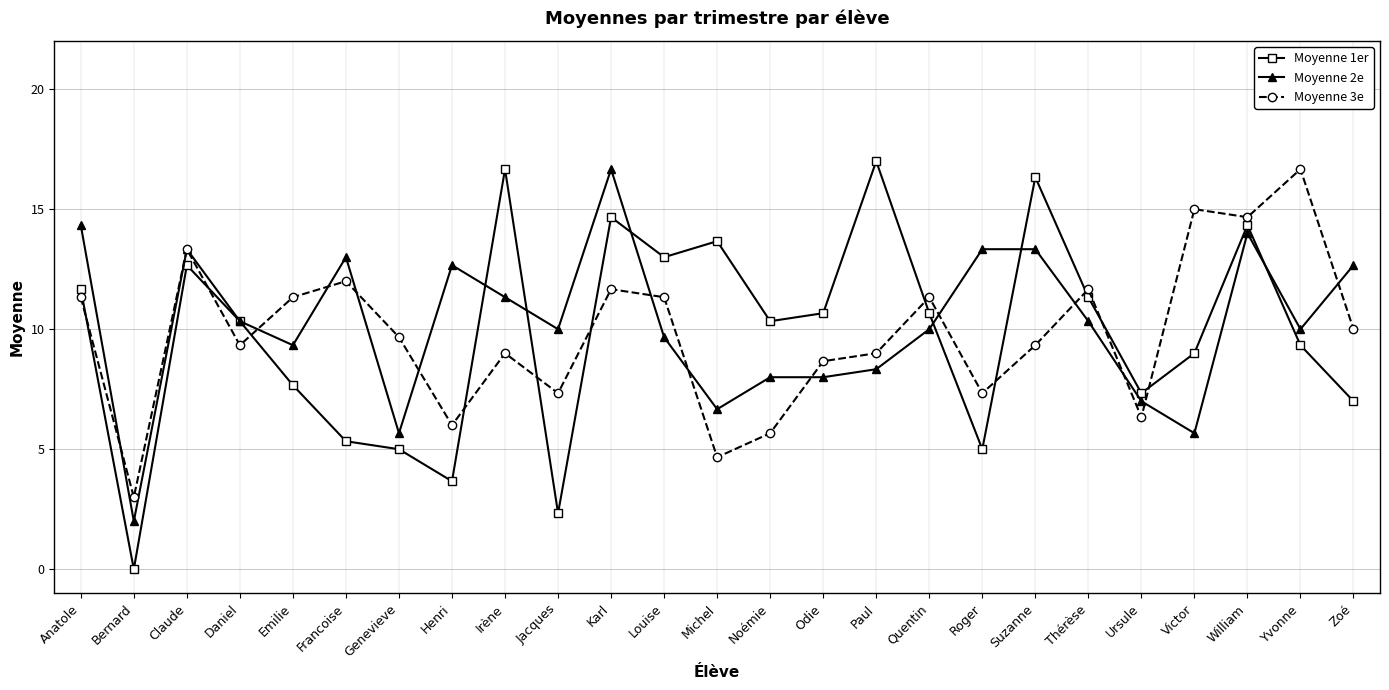

Reading left to right, transcribe all the data shown in this chart.

Moyenne 1er: 11.7	0.0	12.7	10.3	7.7	5.3	5.0	3.7	16.7	2.3	14.7	13.0	13.7	10.3	10.7	17.0	10.7	5.0	16.3	11.3	7.3	9.0	14.3	9.3	7.0
Moyenne 2e: 14.3	2.0	13.3	10.3	9.3	13.0	5.7	12.7	11.3	10.0	16.7	9.7	6.7	8.0	8.0	8.3	10.0	13.3	13.3	10.3	7.0	5.7	14.0	10.0	12.7
Moyenne 3e: 11.3	3.0	13.3	9.3	11.3	12.0	9.7	6.0	9.0	7.3	11.7	11.3	4.7	5.7	8.7	9.0	11.3	7.3	9.3	11.7	6.3	15.0	14.7	16.7	10.0